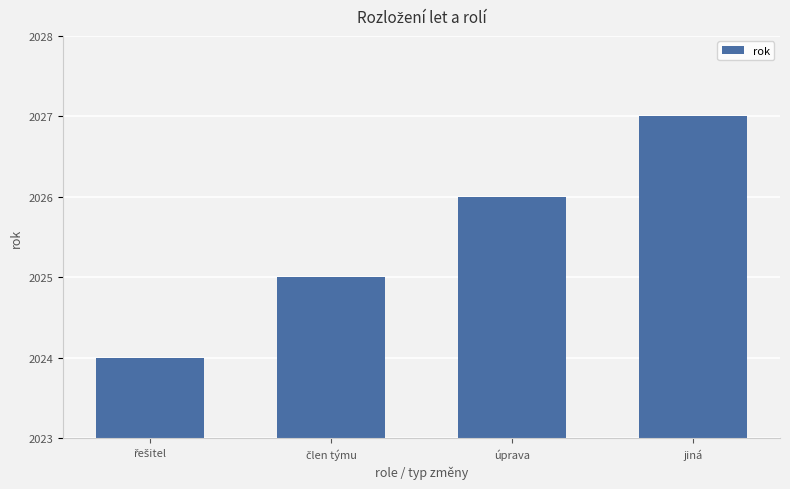

What is the minimum value shown in the chart?

2024